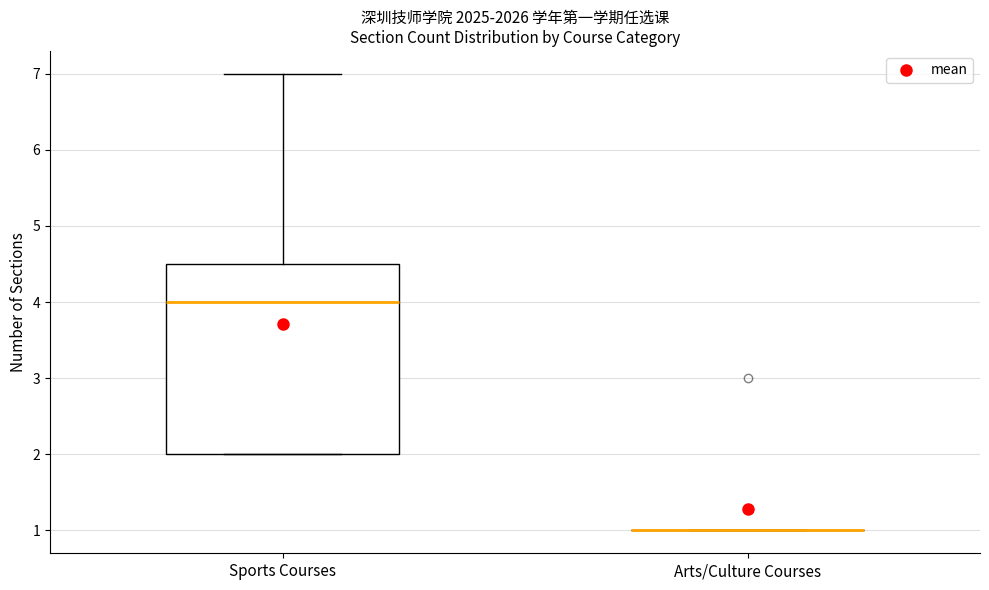

Reading left to right, read every box against the y-axis: the position of its median line, the range the box covers, and the ends of its whiskers. The values are not printed on the chart, so give them approximately, as read against the axis.

Sports Courses: median 4.0, box 2.0 to 4.5, whiskers 2.0 to 7.0
Arts/Culture Courses: box collapsed to a line at 1.0, whiskers 1.0 to 1.0